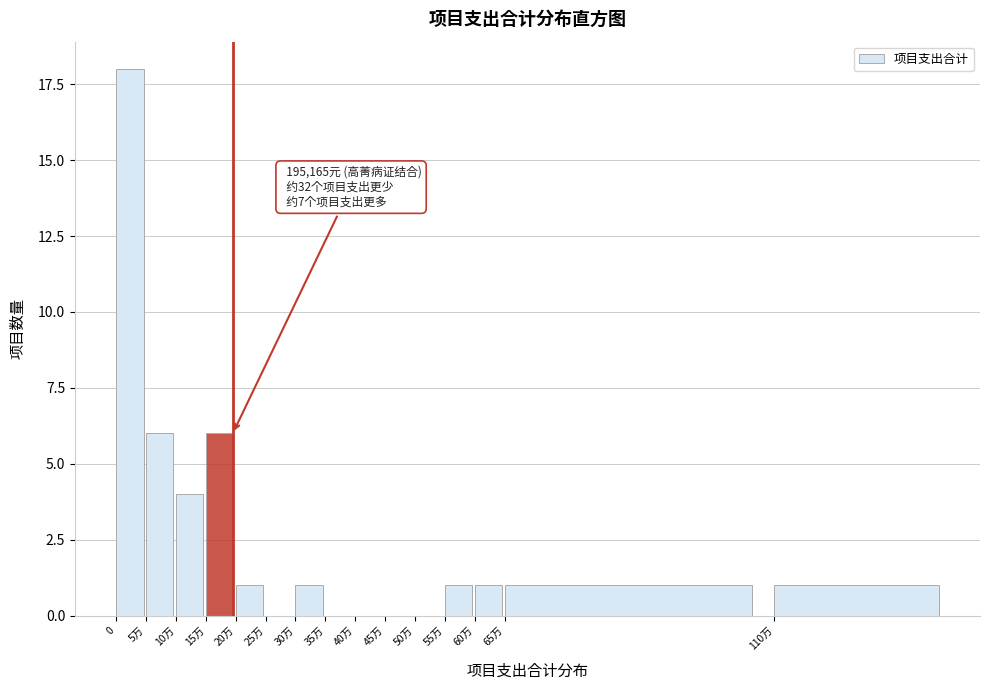

Reading right to left, transcribe all the data shown in this chart.

110万=1	65万=1	60万=1	55万=1	50万=0	45万=0	40万=0	35万=0	30万=1	25万=0	20万=1	15万=6	10万=4	5万=6	0=18